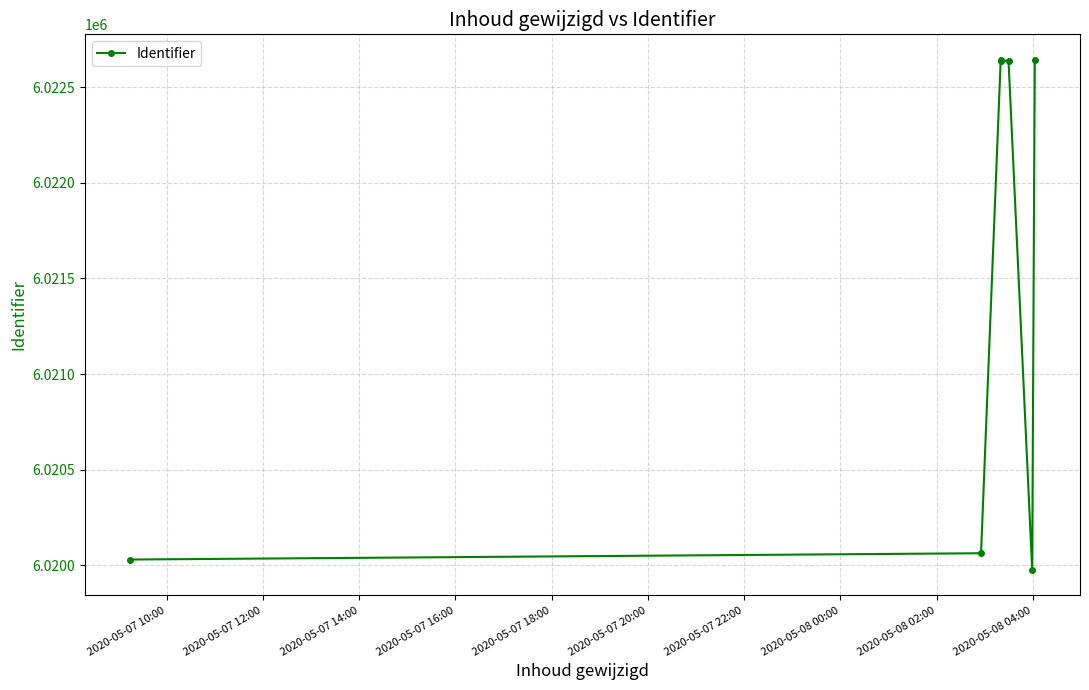

How many points are higher than both their immediate neighbors (excluding endpoints)?

1